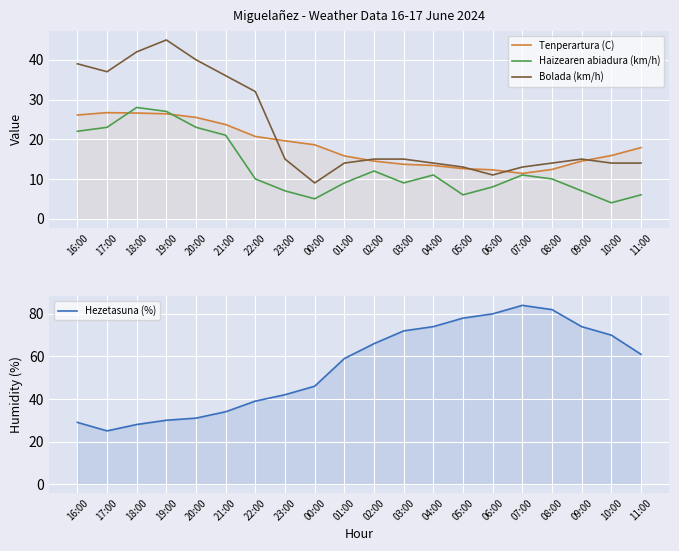

Count the number of categories in the chart.

20